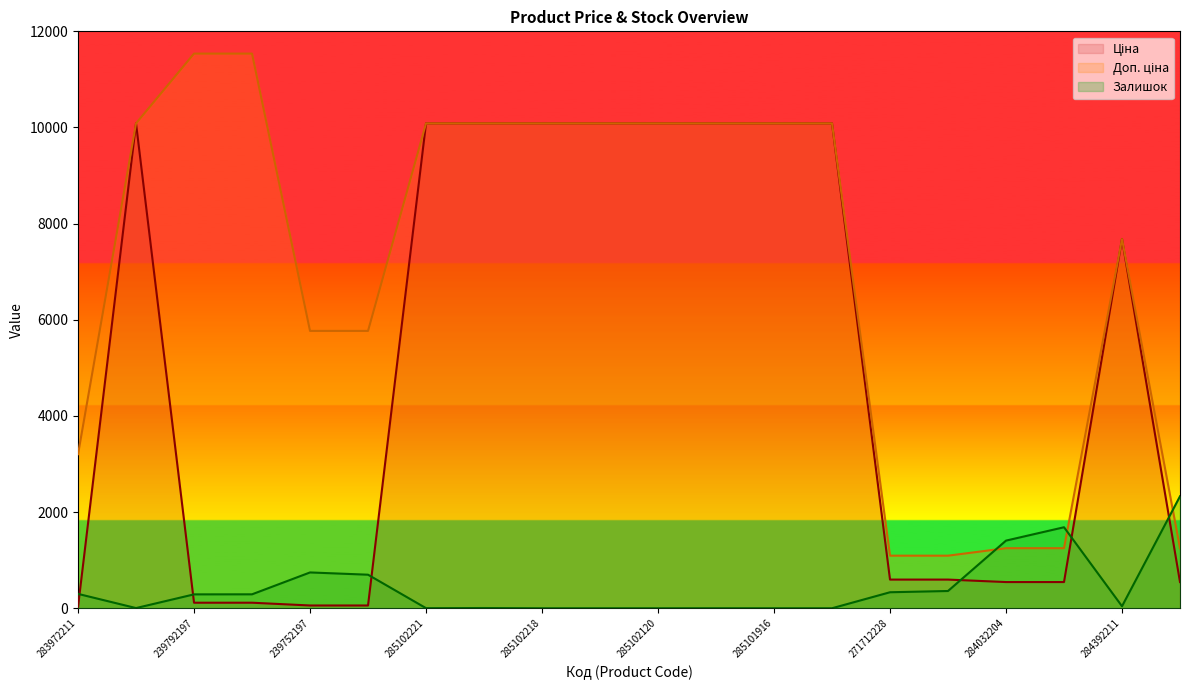

Which series has the largest total across all categories?

Доп. ціна